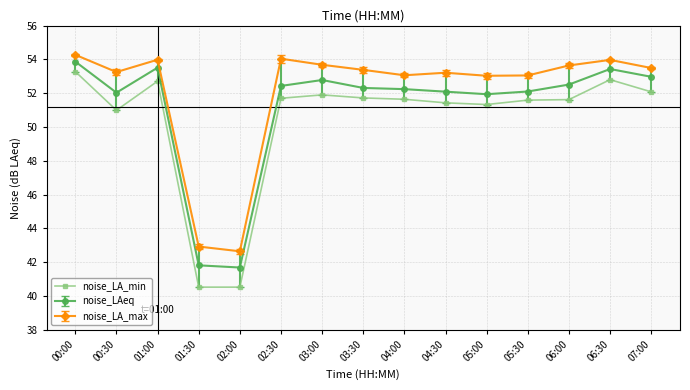

How many lines are shown in the chart?

3